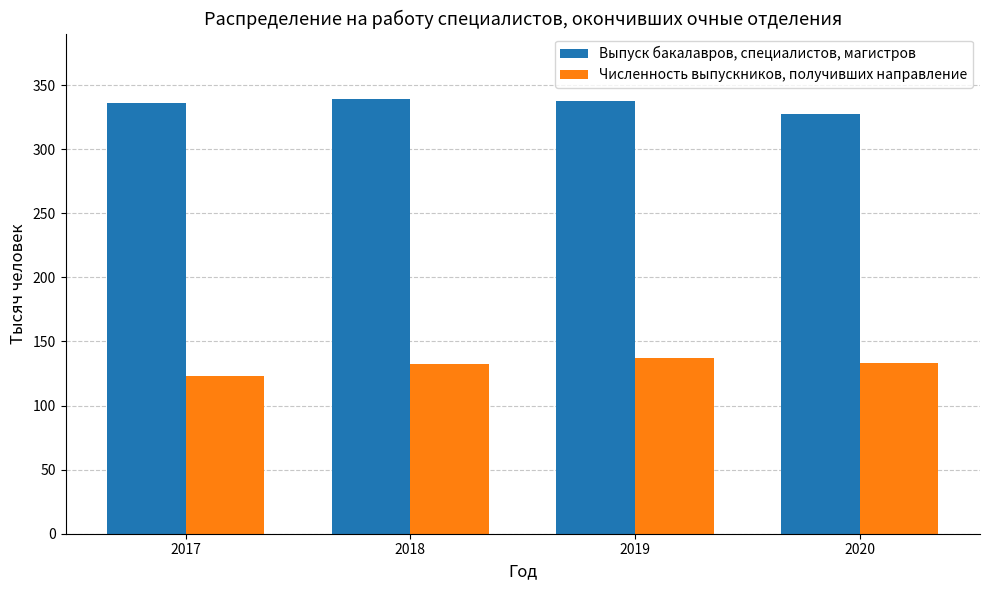

Are the bars horizontal?

No